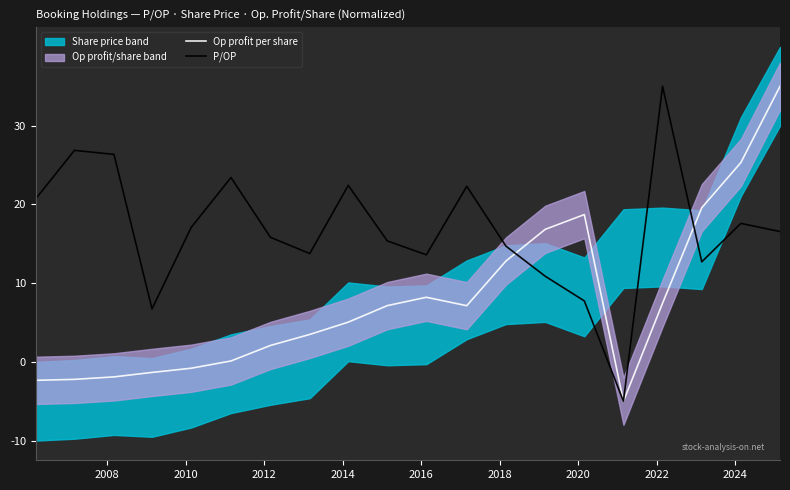

How many positive values does the P/OP series have?

19